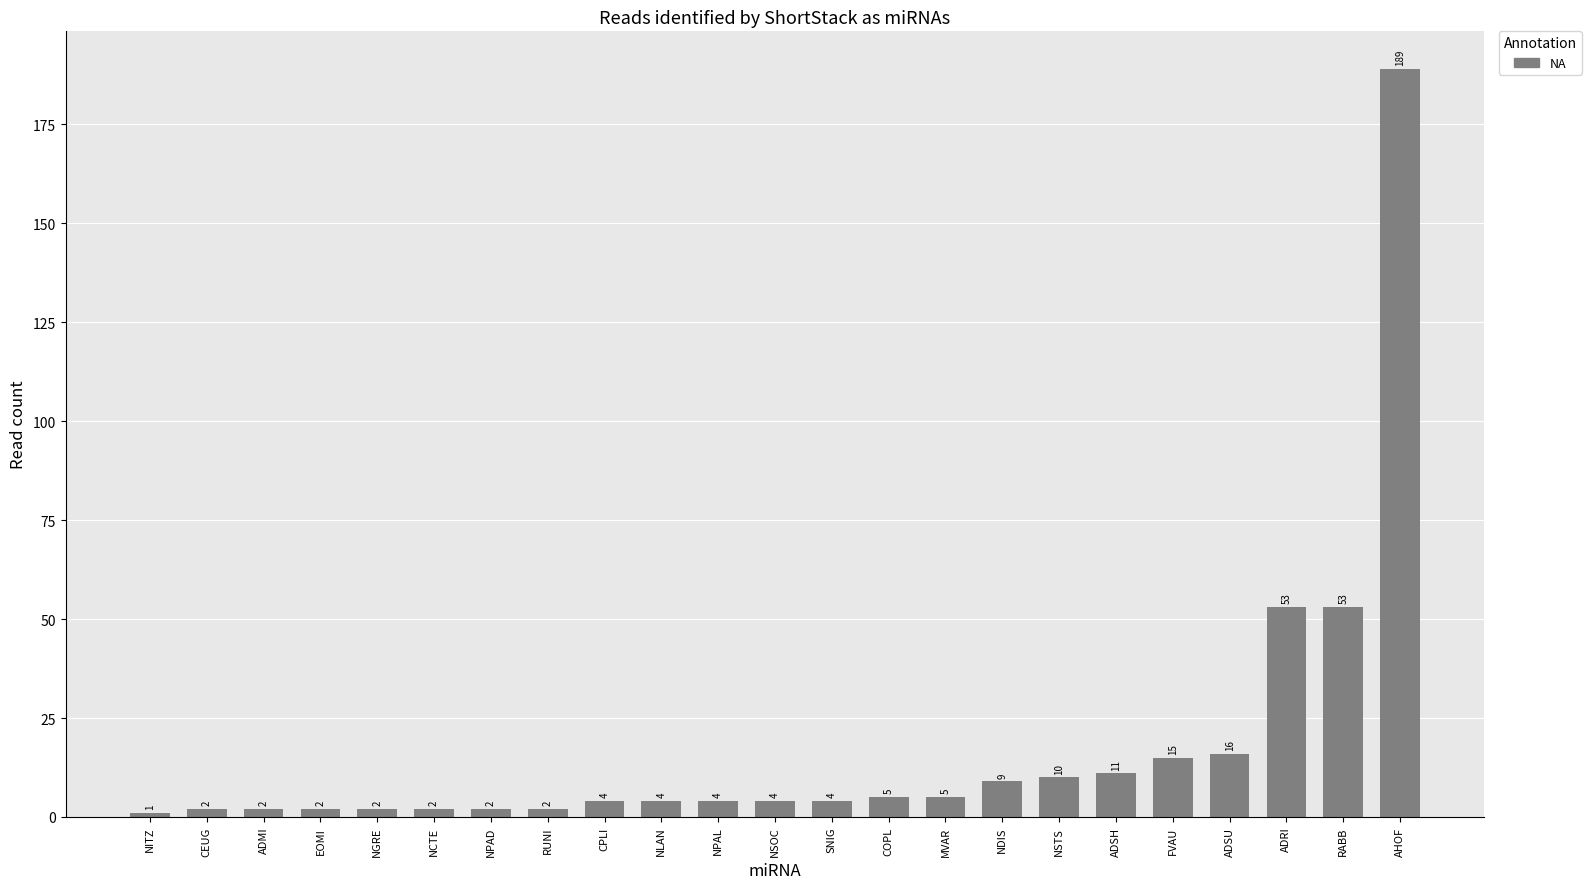

At which category does the chart reach its peak across all series?

AHOF